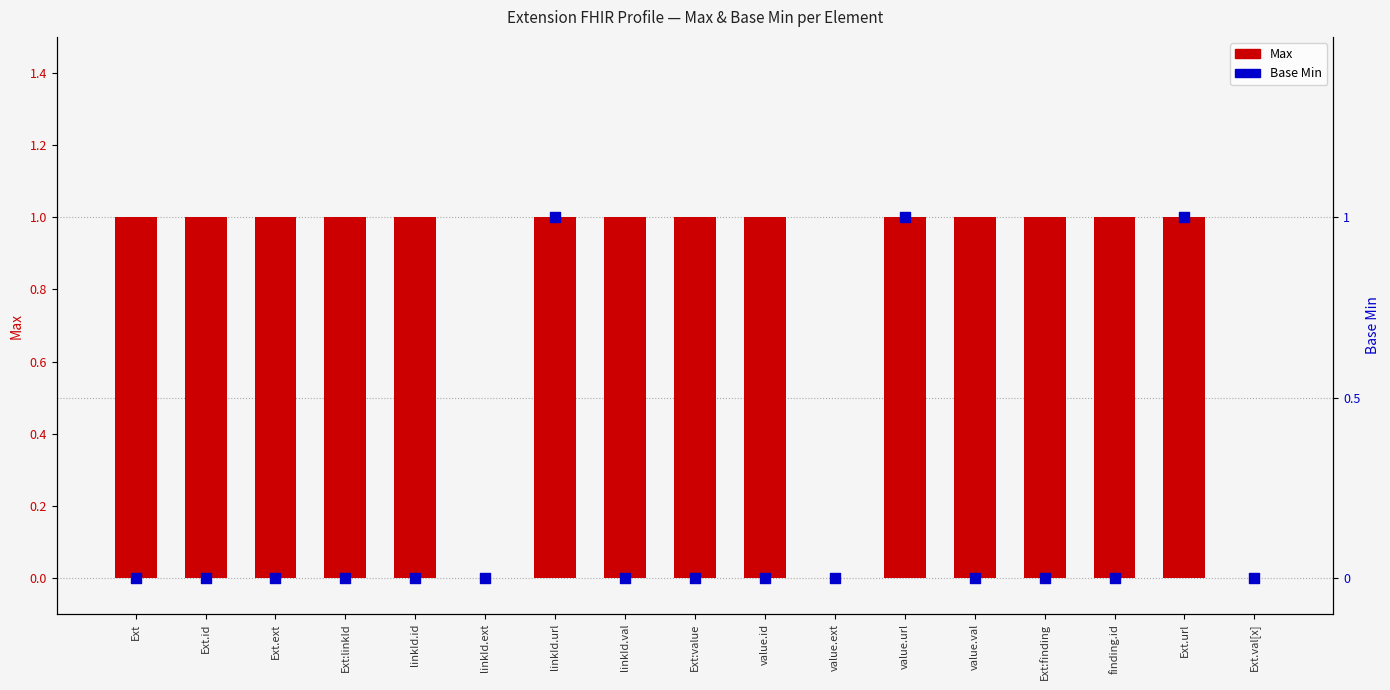

What are all the series names shown in the legend?

Max, Base Min